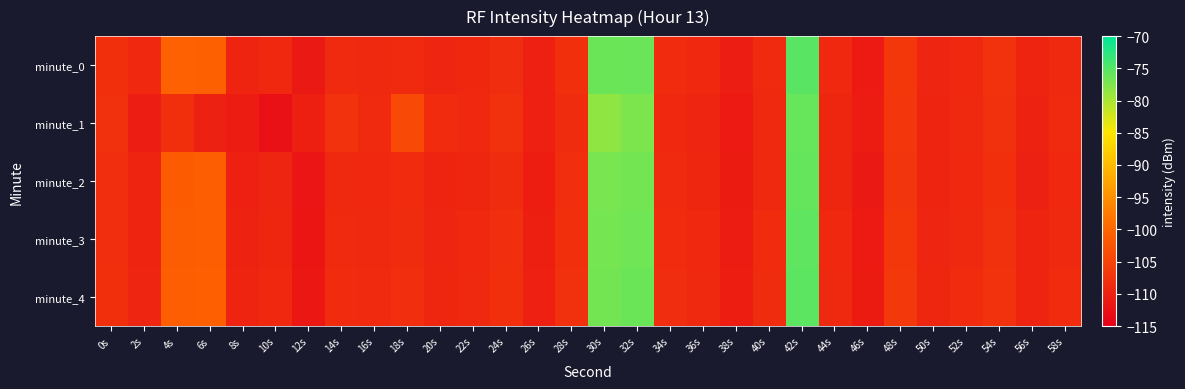

Which category has the lowest value across all series?

10s